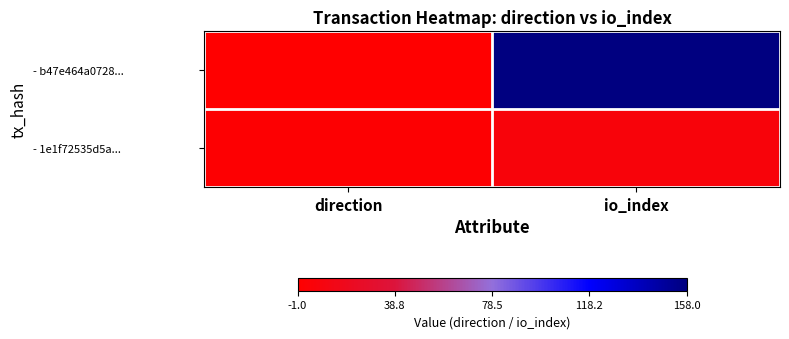

Reading left to right, extract all data points from this chart.

- b47e464a0728...: direction=-1	io_index=158
- 1e1f72535d5a...: direction=1	io_index=6